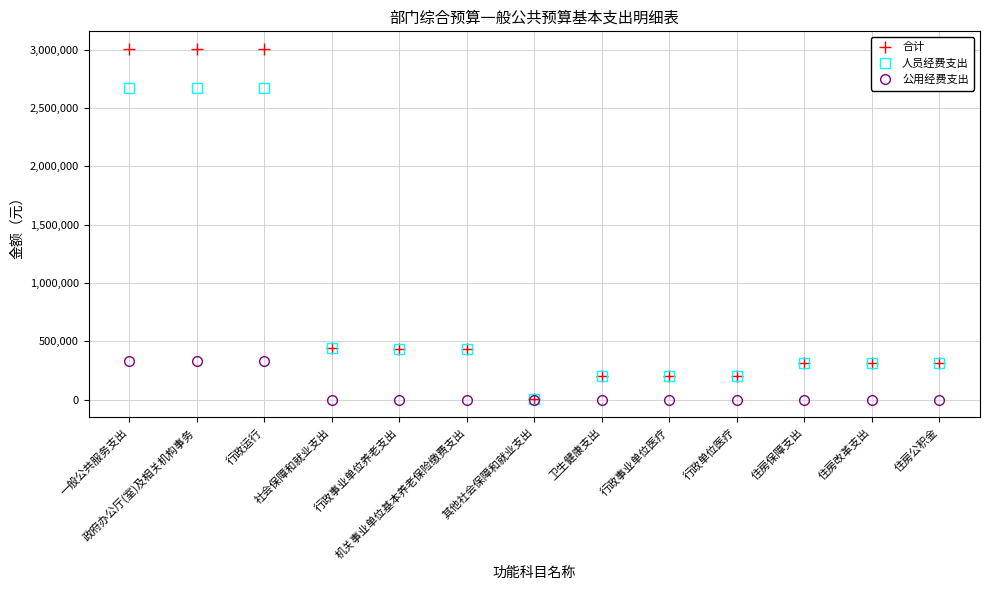

Rank the series by their maximum value, from highest to lowest.

合计, 人员经费支出, 公用经费支出